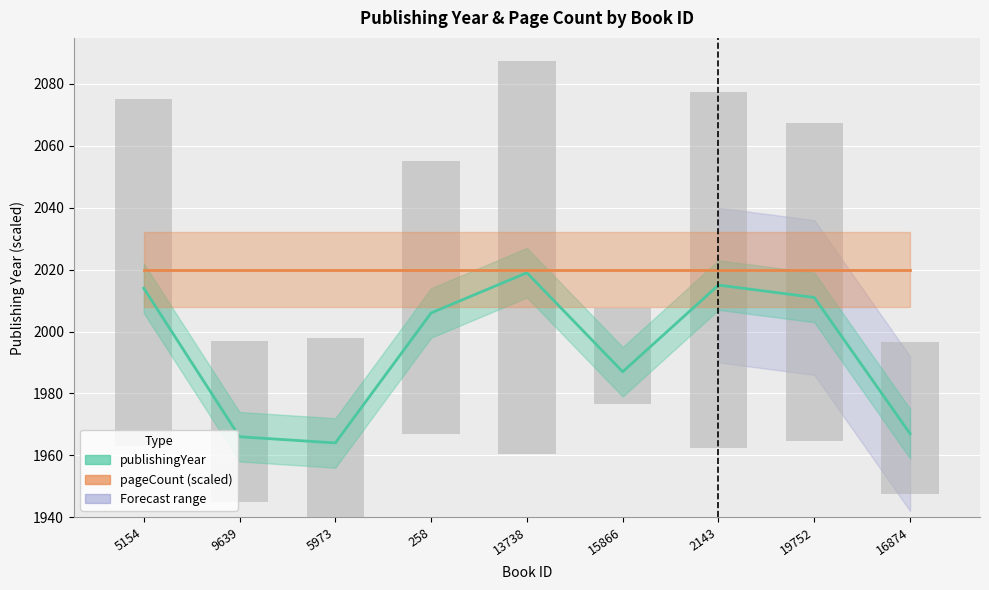

What is the greatest value displayed?

2020